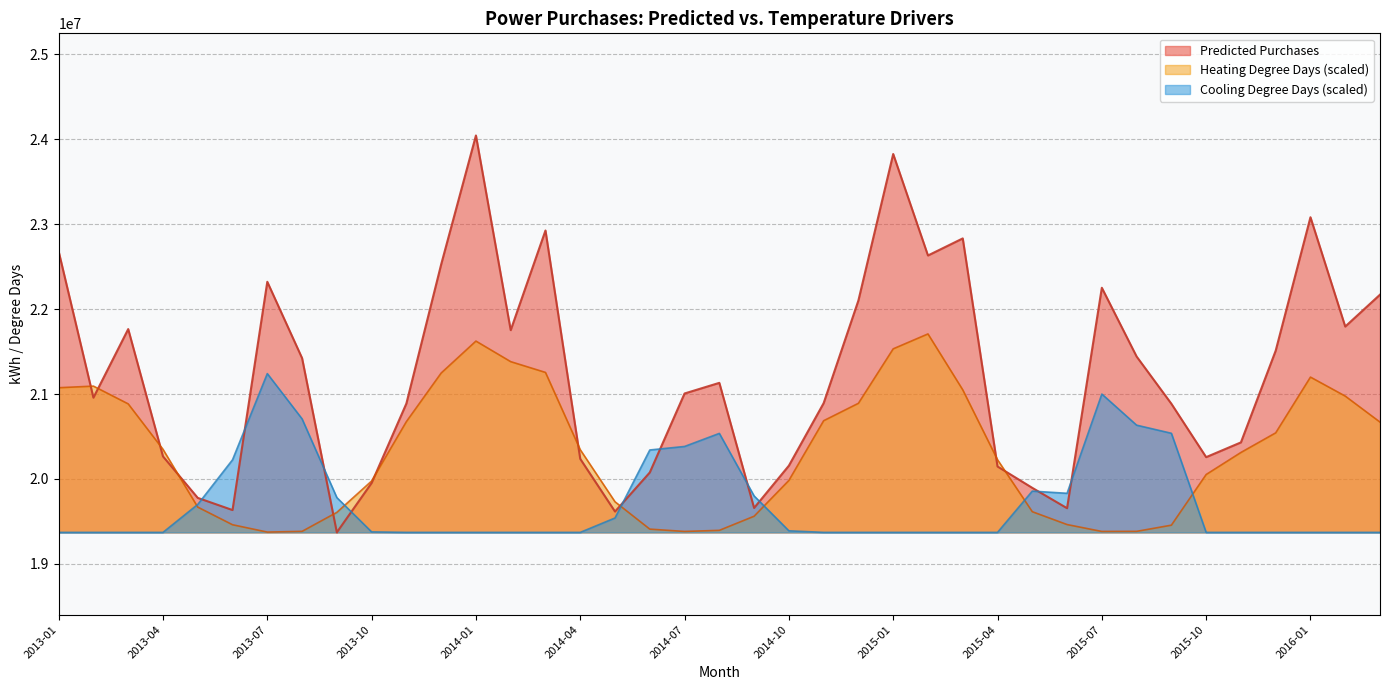

What is the sum of all Heating Degree Days values?

792009724.9